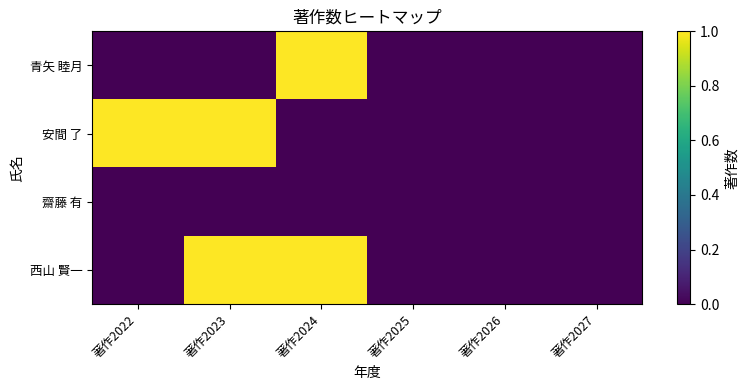

List the series in order of their peak value, lowest first.

齋藤 有, 青矢 睦月, 安間 了, 西山 賢一